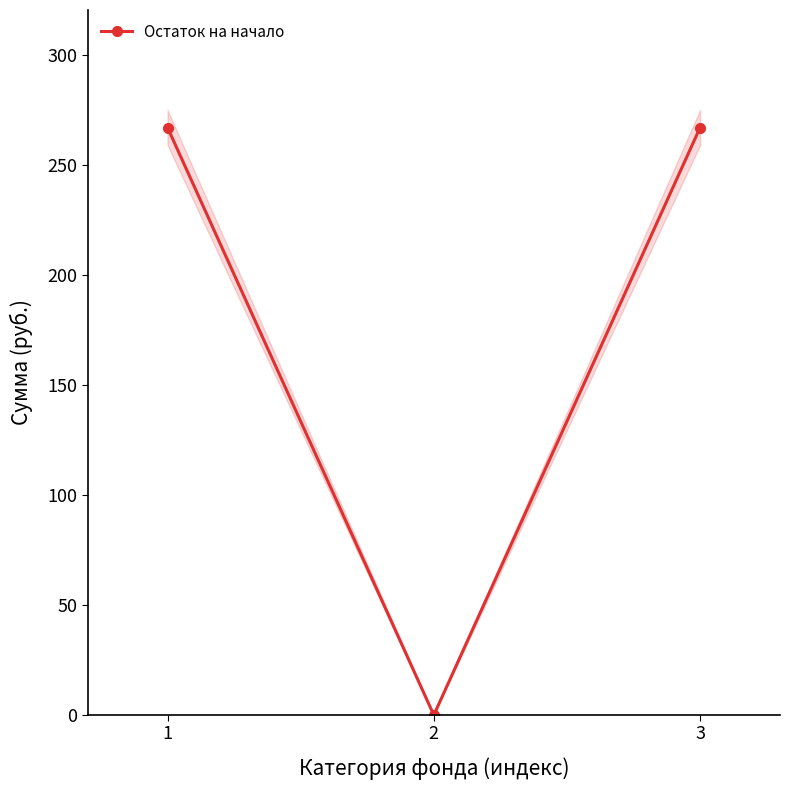

List the labels in order of value, smallest first.

2, 1, 3